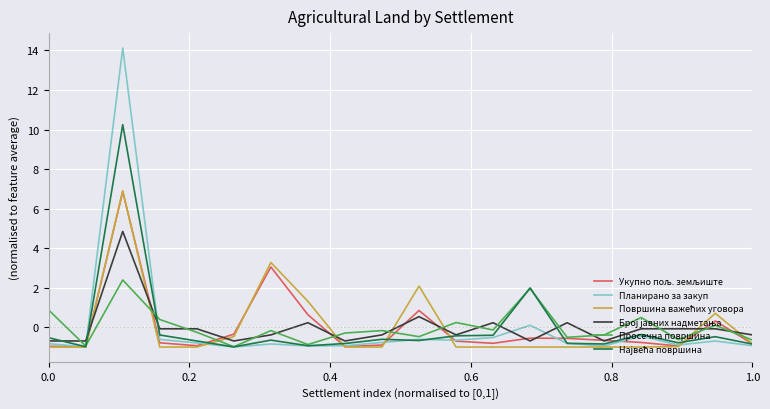

Which series has the largest range (max minus min)?

Планирано за закуп